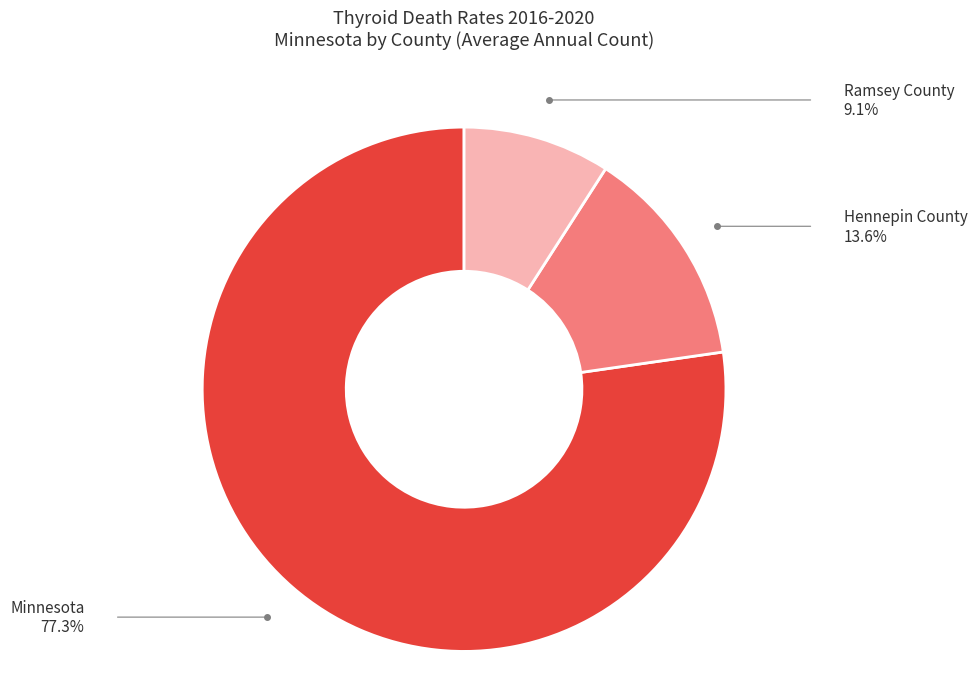

Is there any slice that represents more than half of the pie?

Yes